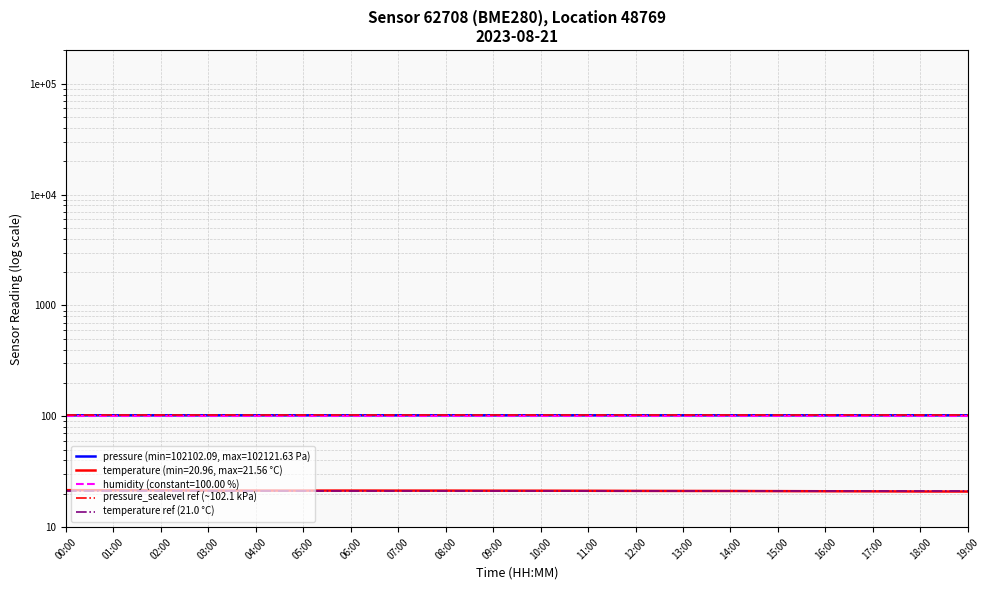

What is the difference between the highest and lowest values at 01:00?

81.1